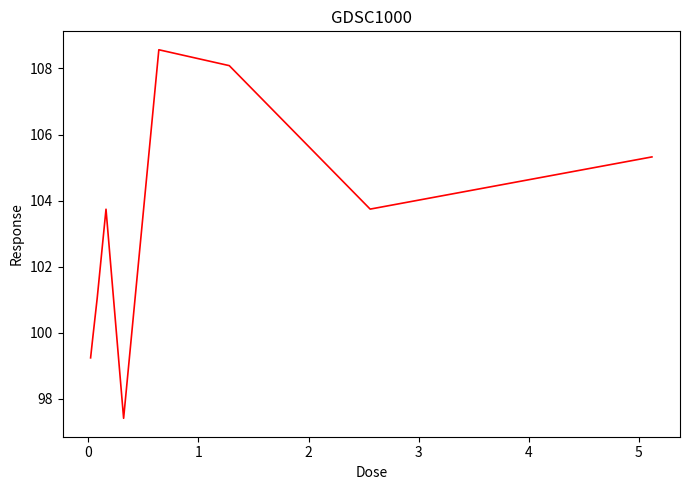

What is the smallest value displayed?

97.4